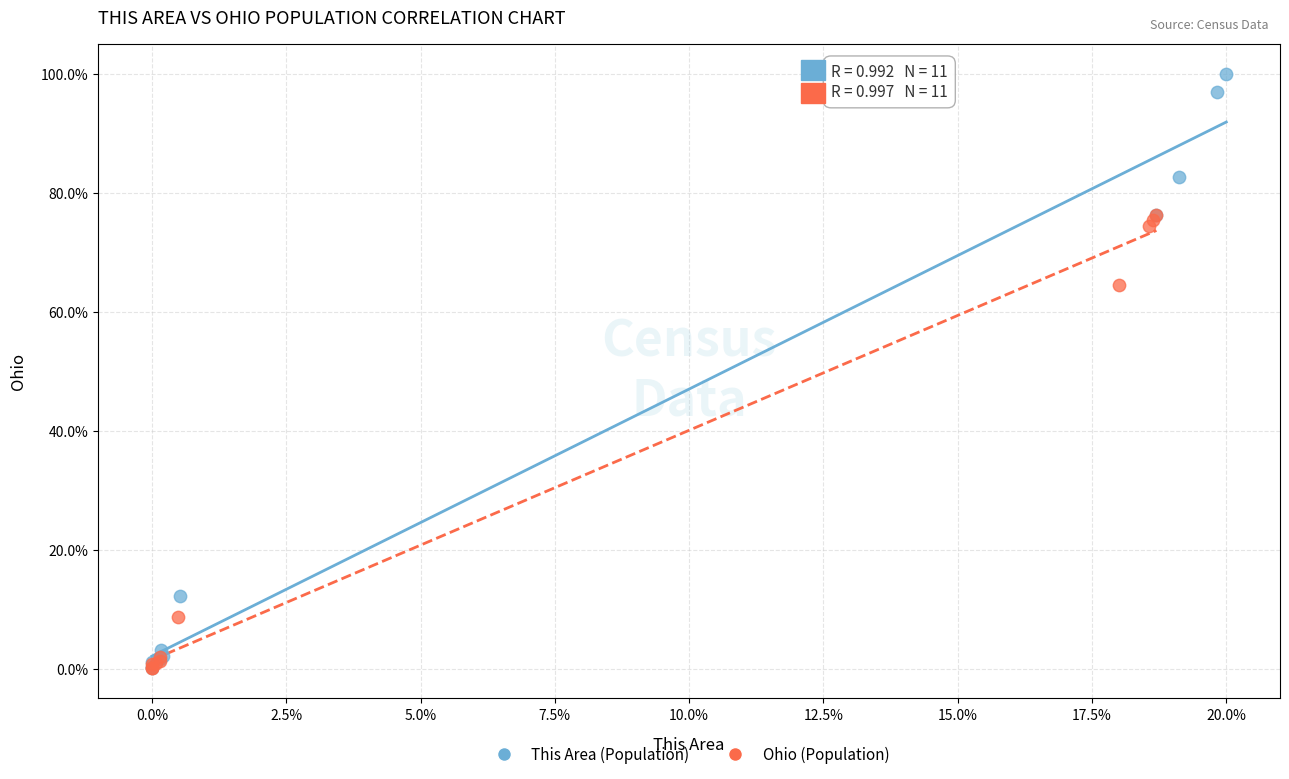

Which series has the largest Y range (max minus min)?

This Area (Population)